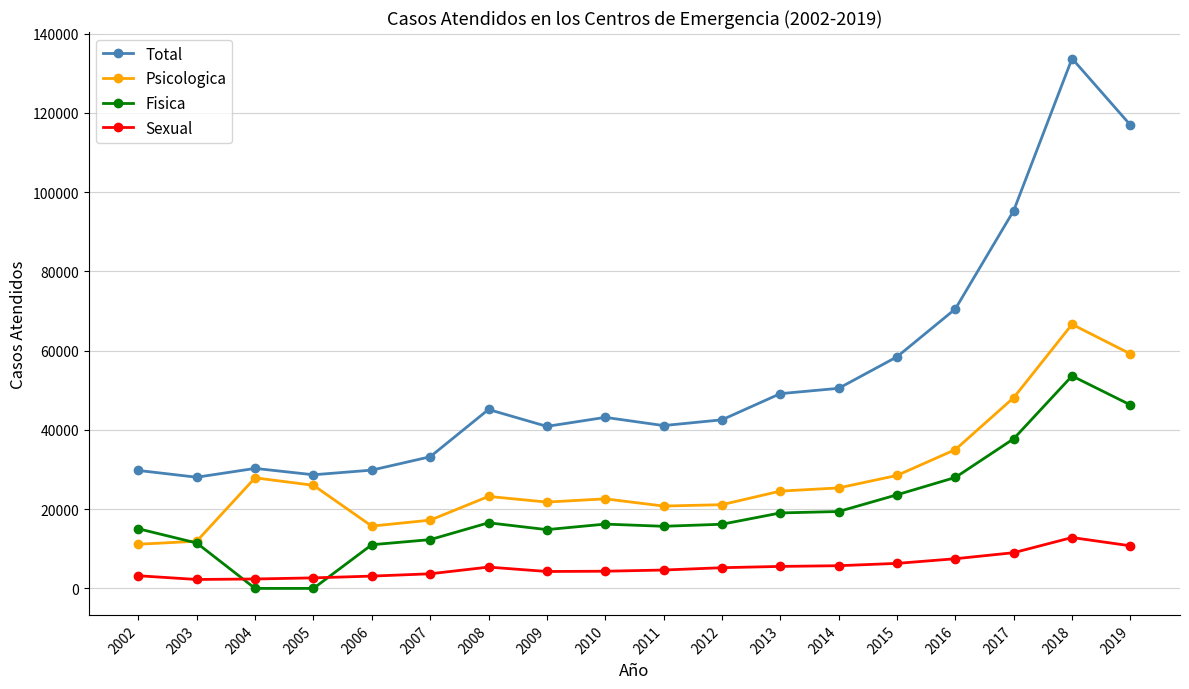

What is the value of the Psicologica point at the 7th from the left?

23210